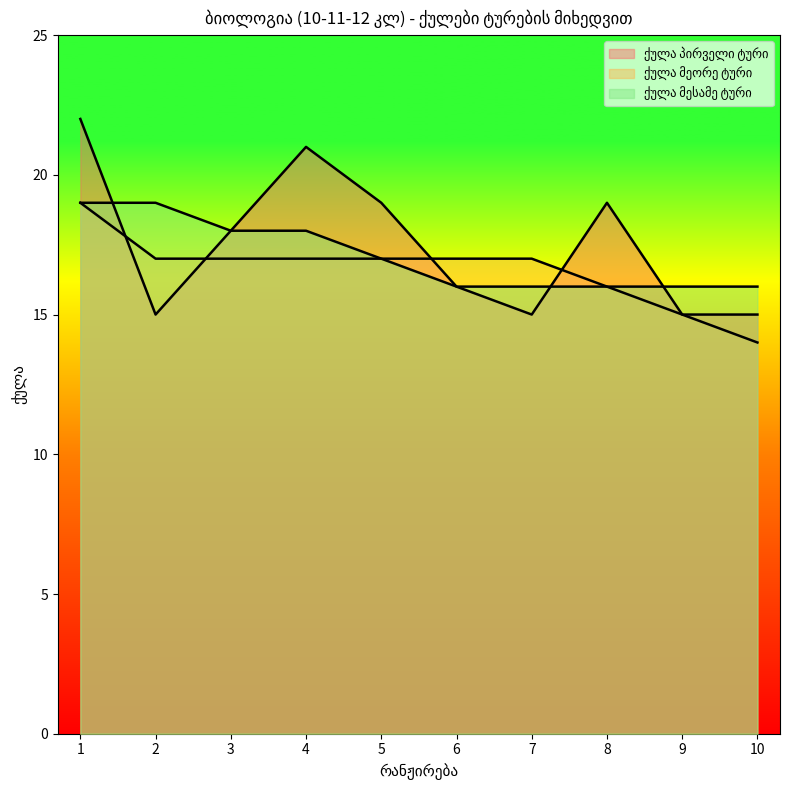

At which category is the sum across all series the highest?

1